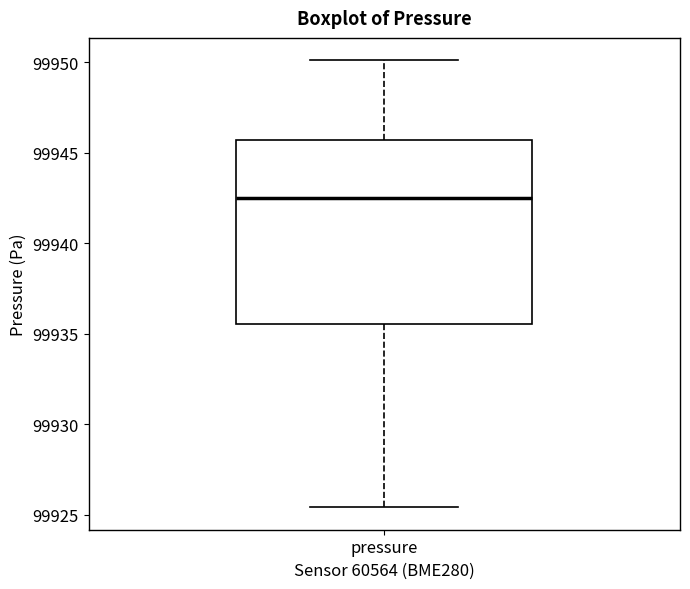

Transcribe this box plot: give where the median line is, the range the box spans, and where the two whiskers end, as read against the y-axis. The values are not printed on the chart, so give them approximately, as read against the axis.

median 99942.5, box 99935.5 to 99945.5, whiskers 99925.5 to 99950.0